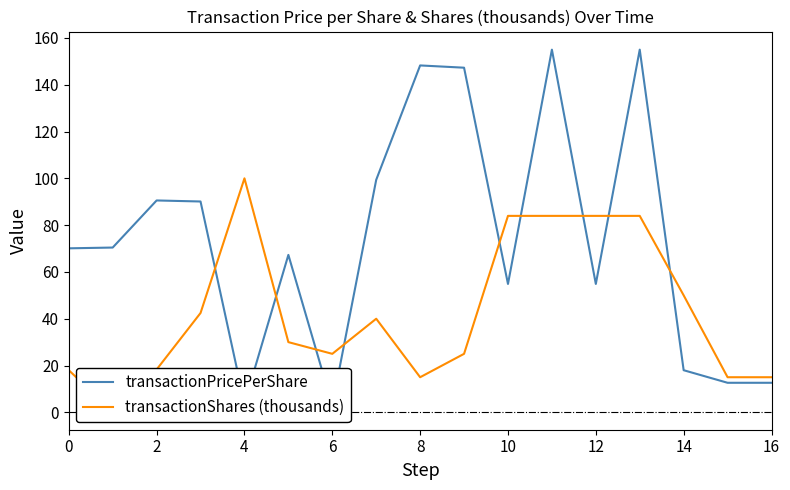

Reading left to right, extract all data points from this chart.

transactionPricePerShare: 70.1	70.4	90.5	90.1	3.9	67.3	3.0	99.4	148.3	147.3	54.9	155.0	54.9	155.0	18.0	12.6	12.6
transactionShares (thousands): 18.0	0.3	18.3	42.5	100.0	30.0	25.0	40.0	15.0	25.0	84.0	84.0	84.0	84.0	50.0	15.0	15.0